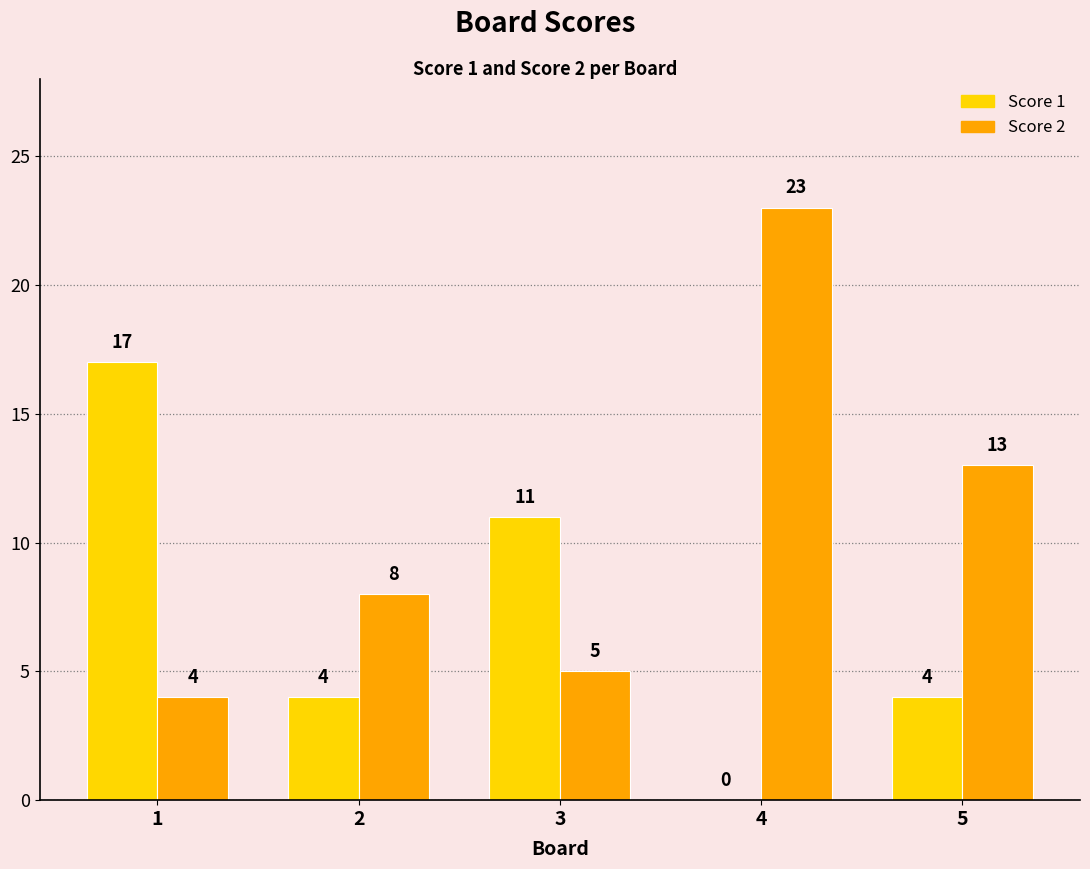

Which series changed the most between 1 and 3?

Score 1